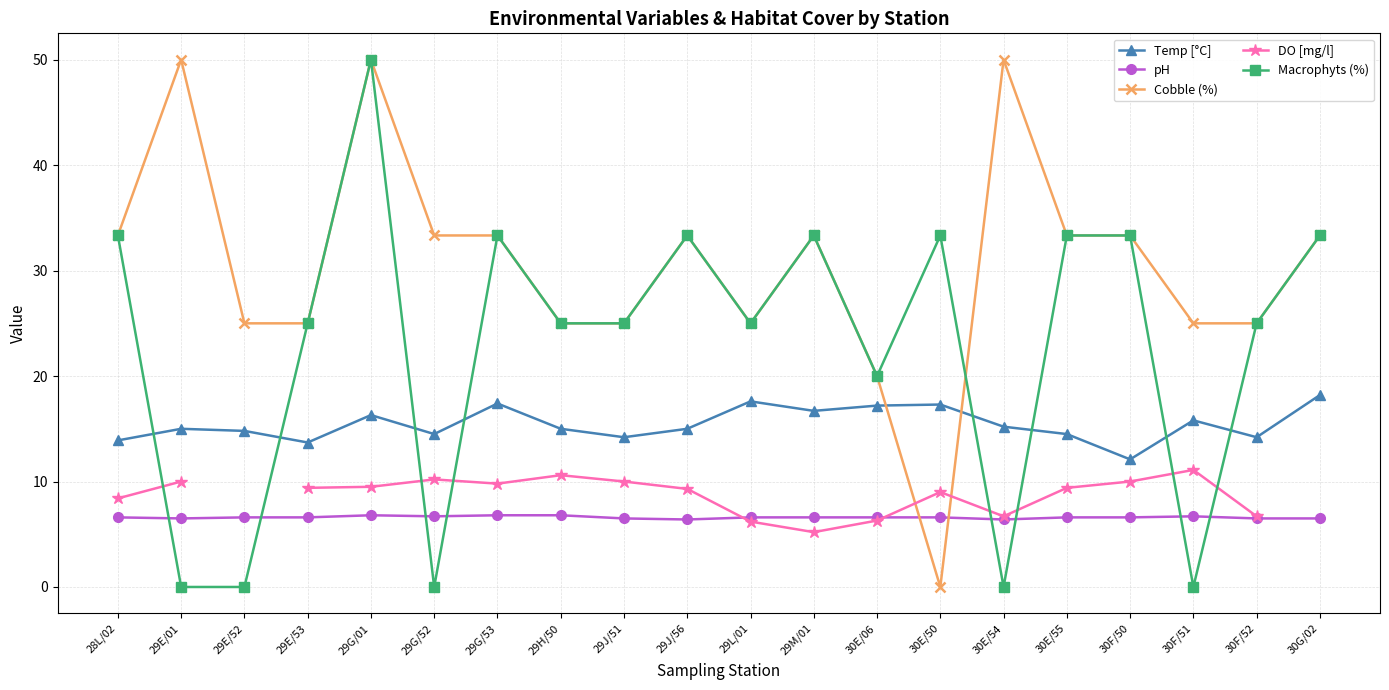

List the series in order of their peak value, lowest first.

pH, DO [mg/l], Temp [°C], Cobble (%), Macrophyts (%)